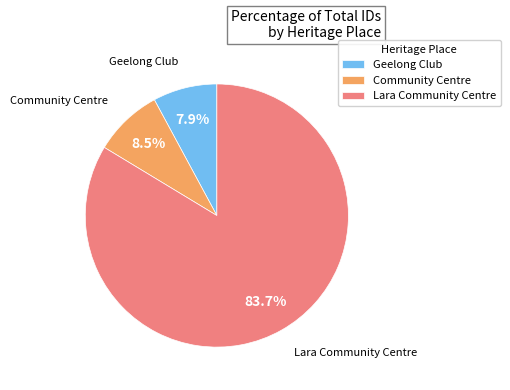

Is it true that Geelong Club is 8% of the pie?

True